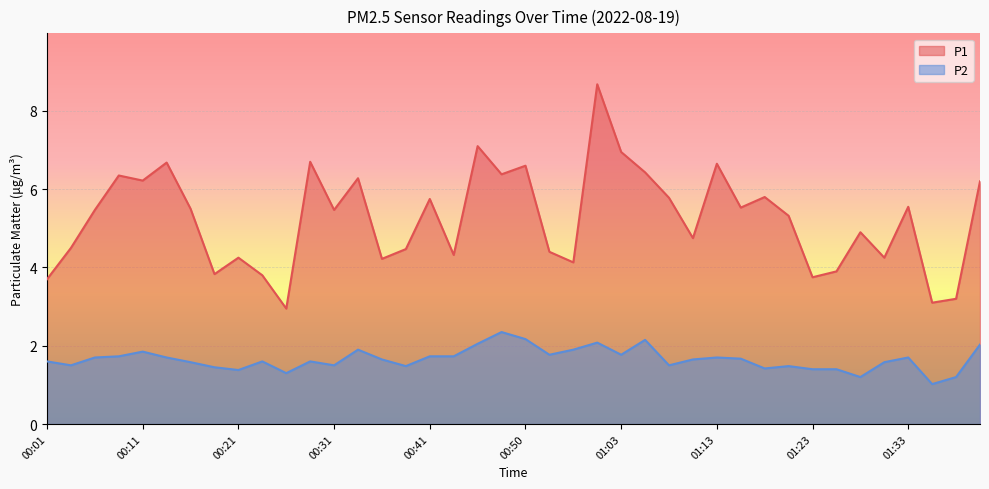

Which category has the lowest value in the P1 series?

00:26